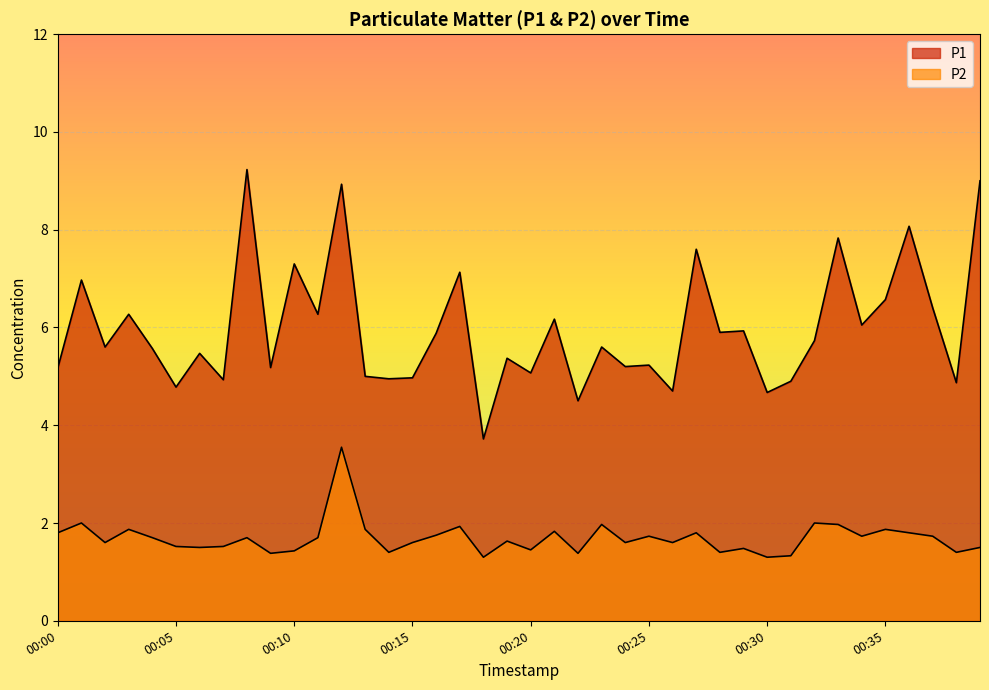

Does the chart display data point markers on the line(s)?

No